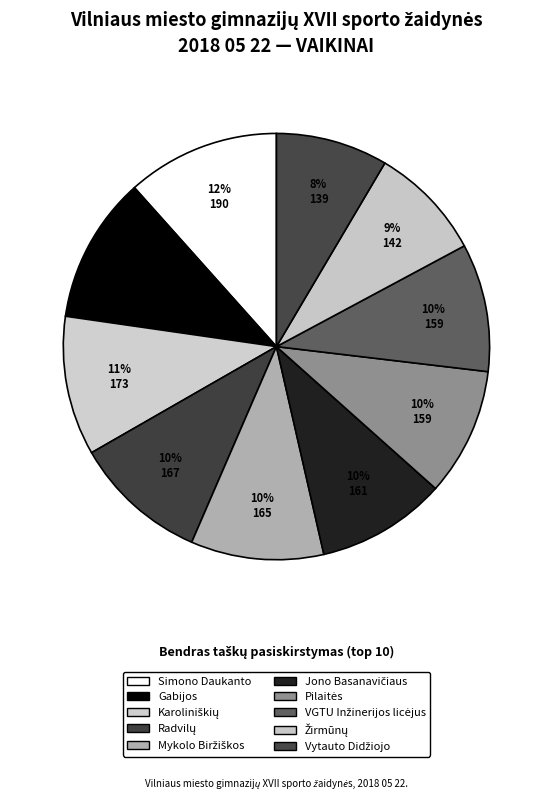

Rank the categories by value from highest to lowest.

Simono Daukanto, Gabijos, Karoliniškių, Radvilų, Mykolo Biržiškos, Jono Basanavičiaus, Pilaitės, VGTU Inžinerijos licėjus, Žirmūnų, Vytauto Didžiojo